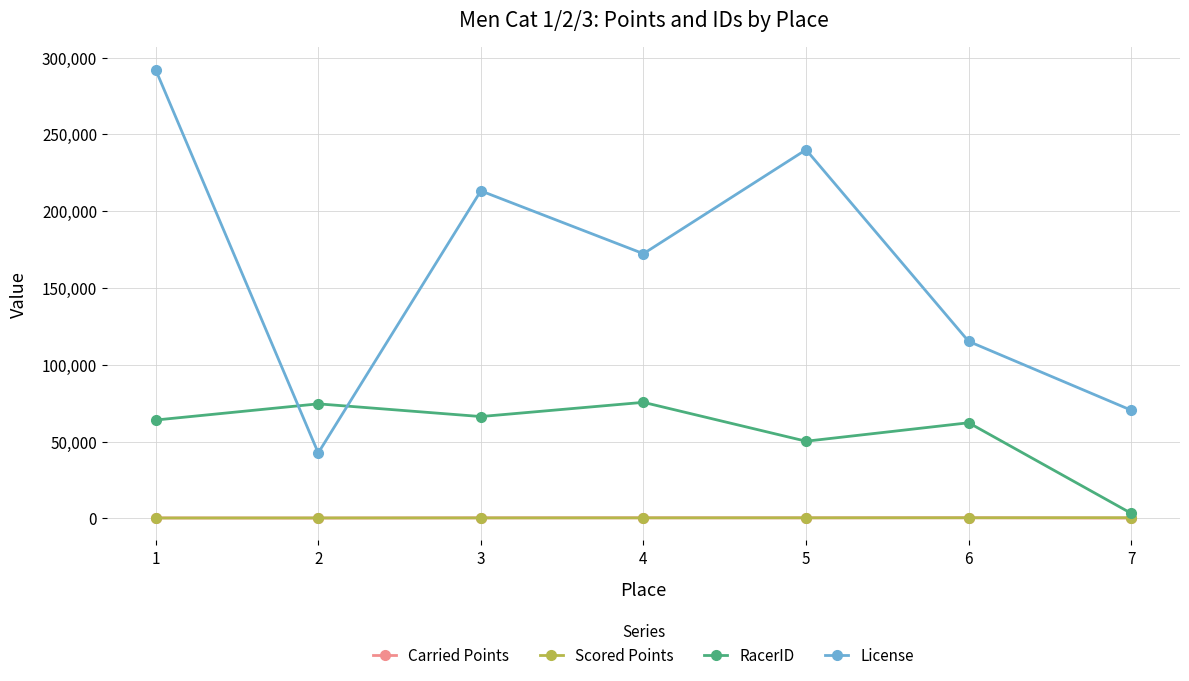

What is the maximum value shown in the chart?

292101.0